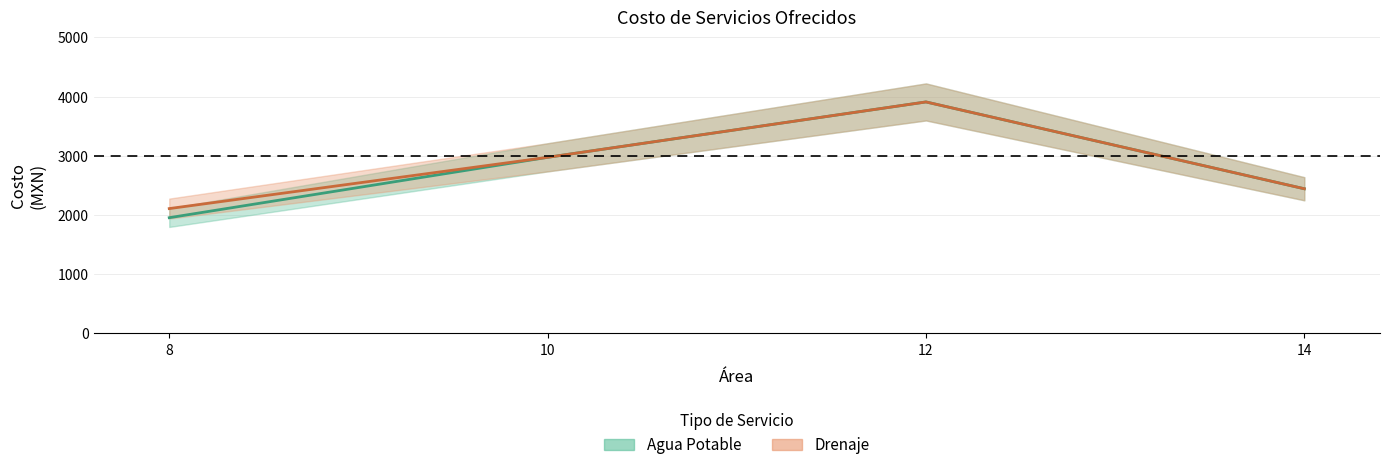

Between 14 and 8, which is larger?

14